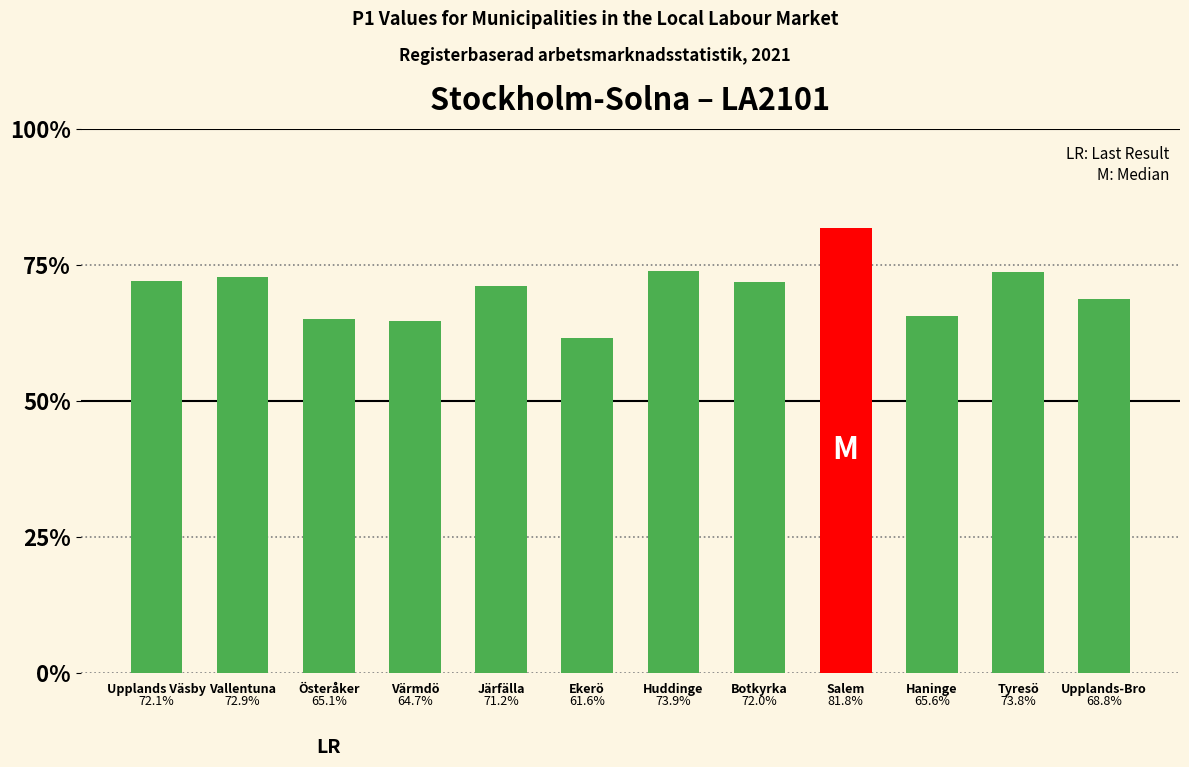

Are the bars horizontal?

No